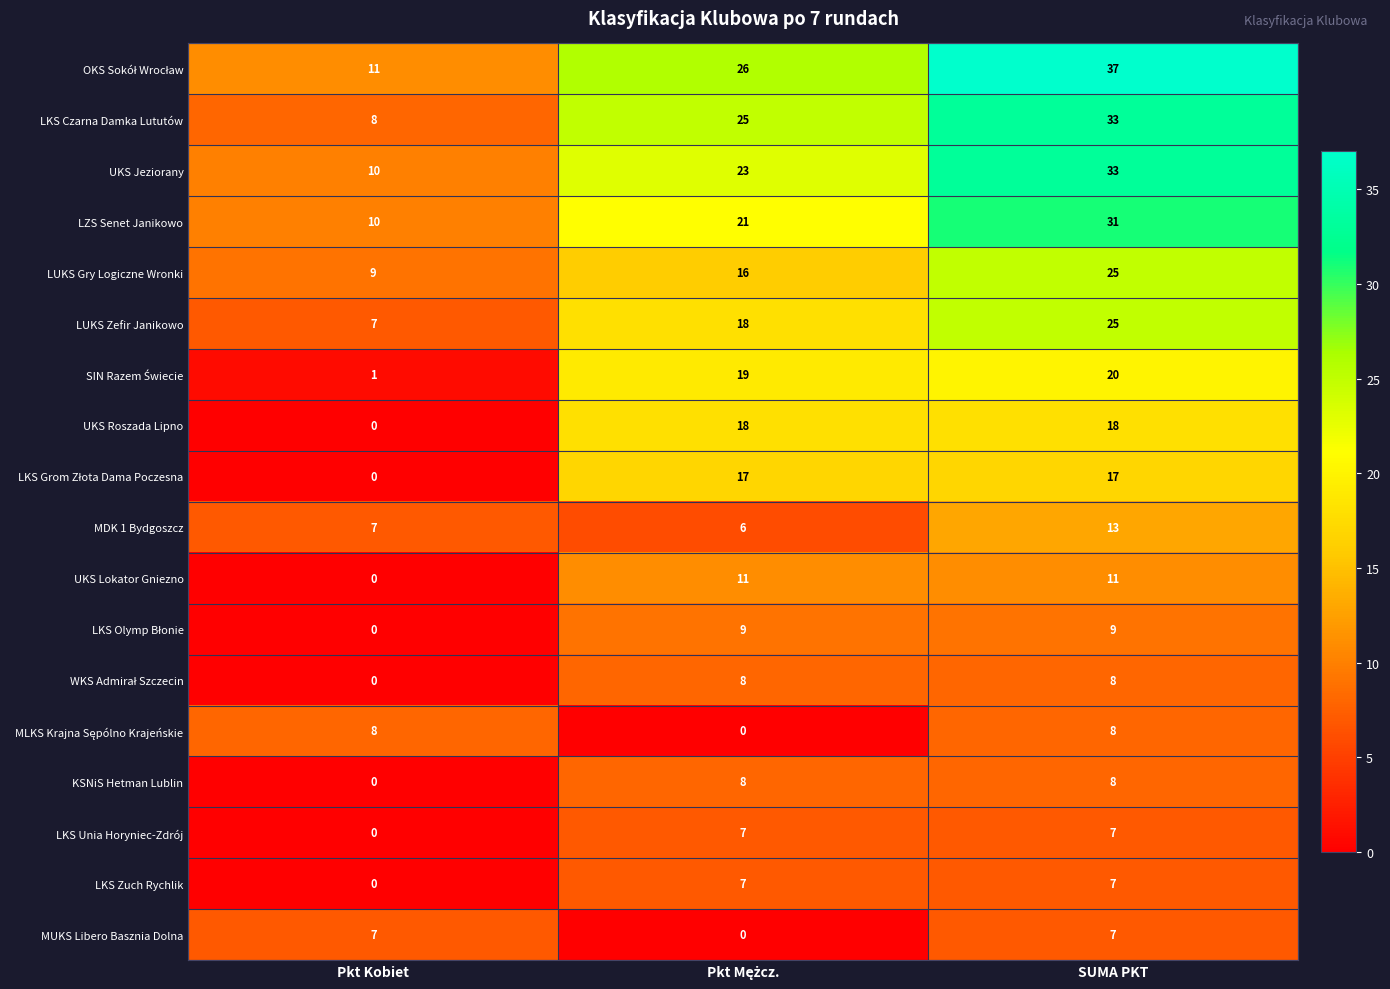

At how many categories does at least one series exceed 2?

3